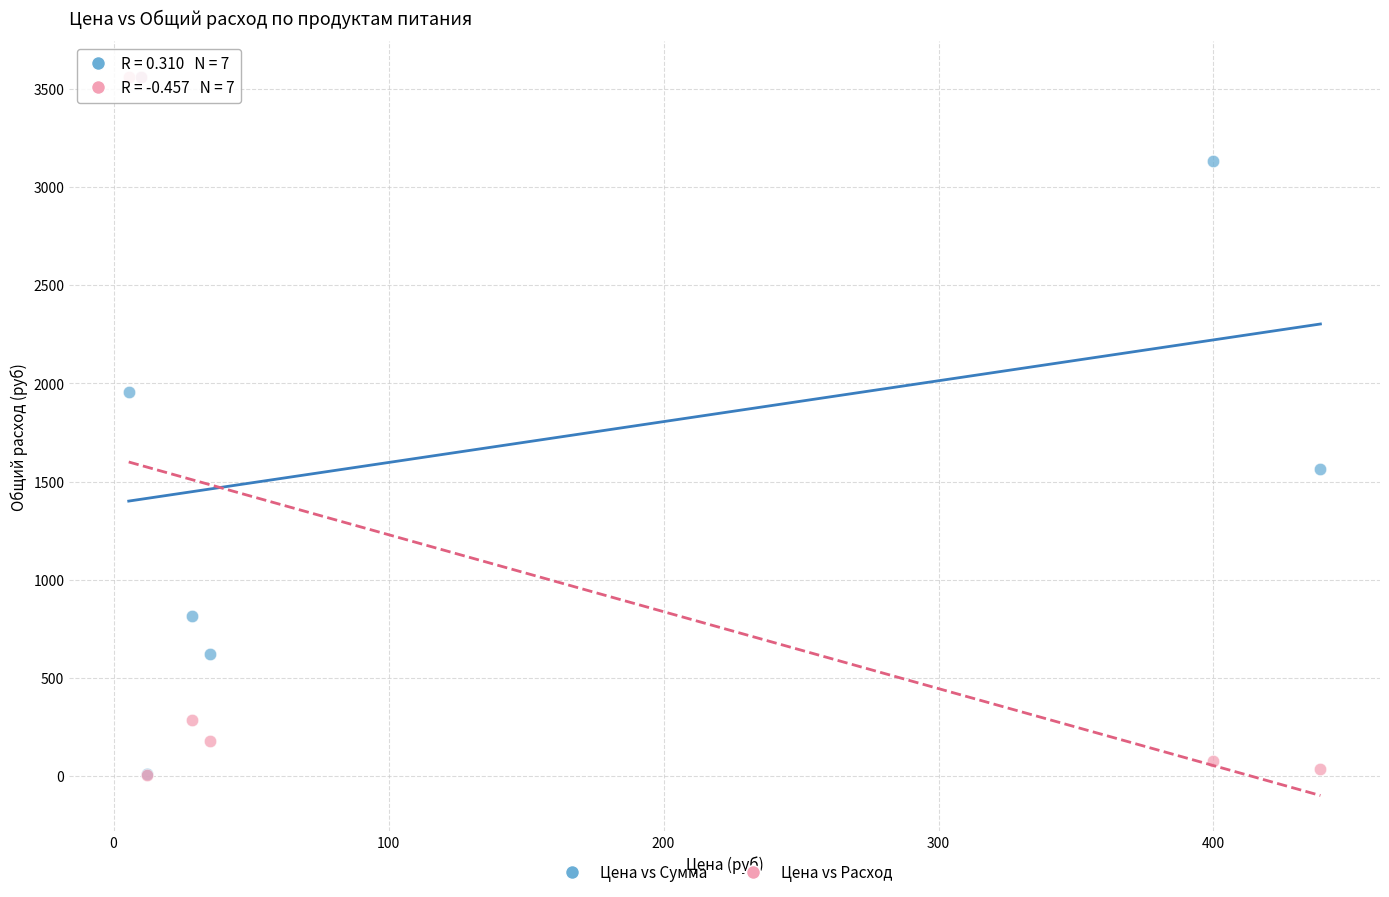

Across all series, what Y value is closest to 1783?

1958.0